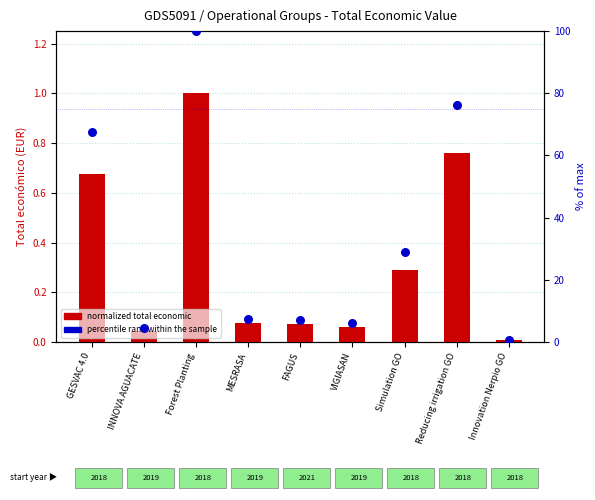

What is the total value across all series at VIGIASAN?

6.1